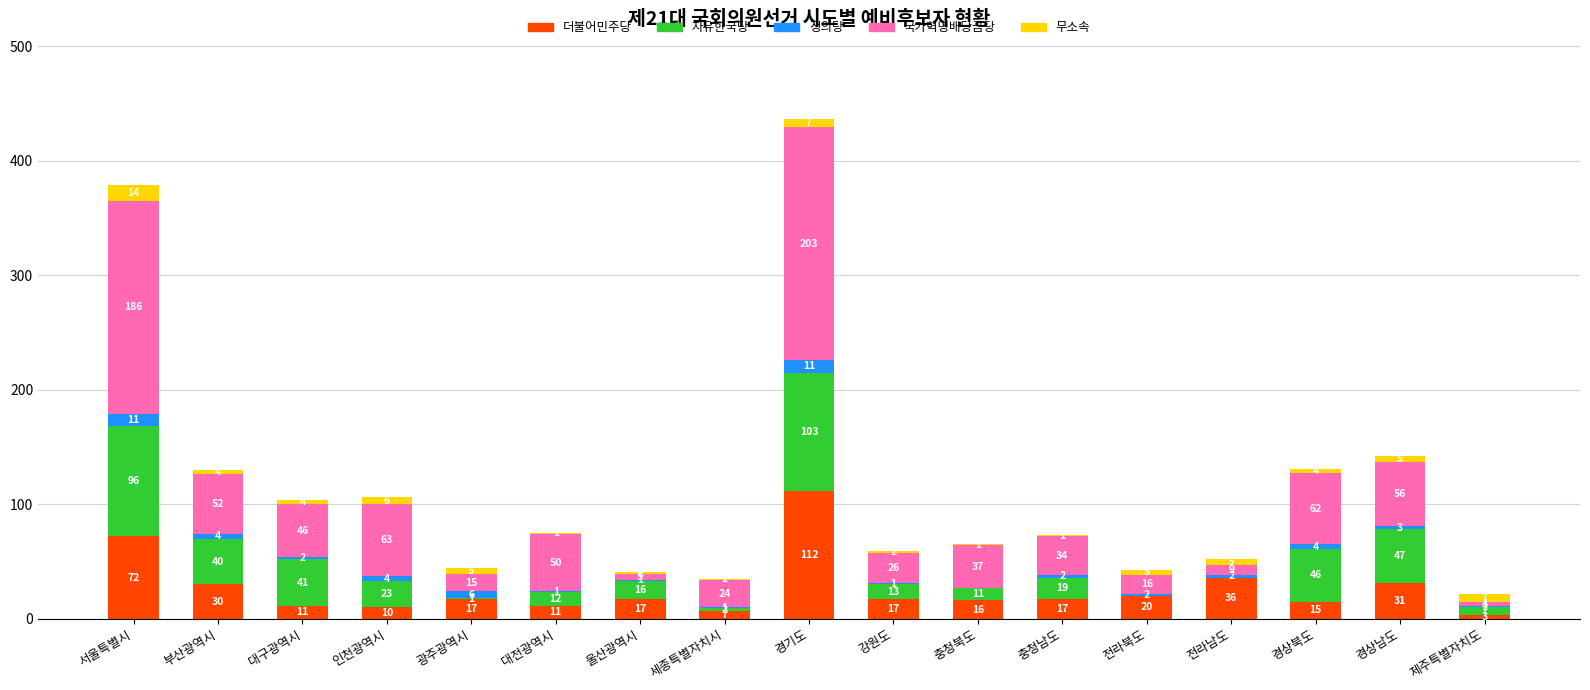

How many categories are shown in the chart?

17